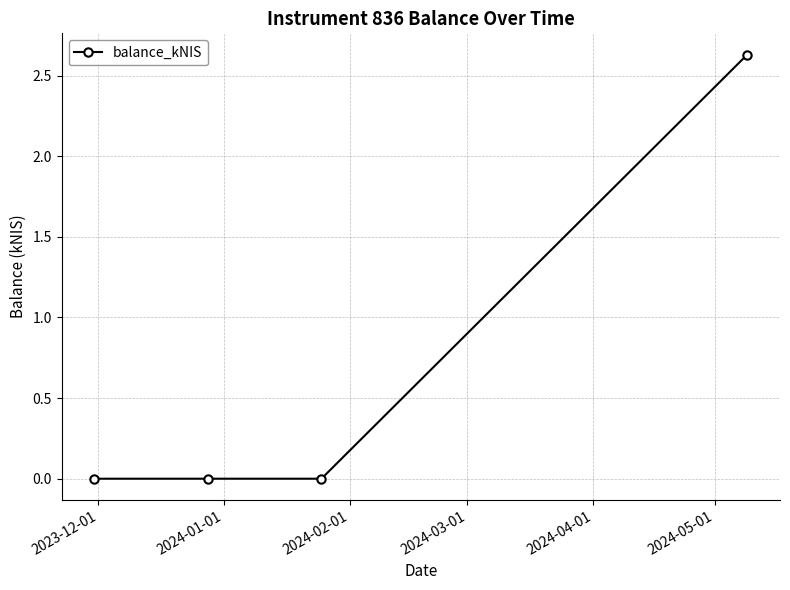

What is the average value?

0.7